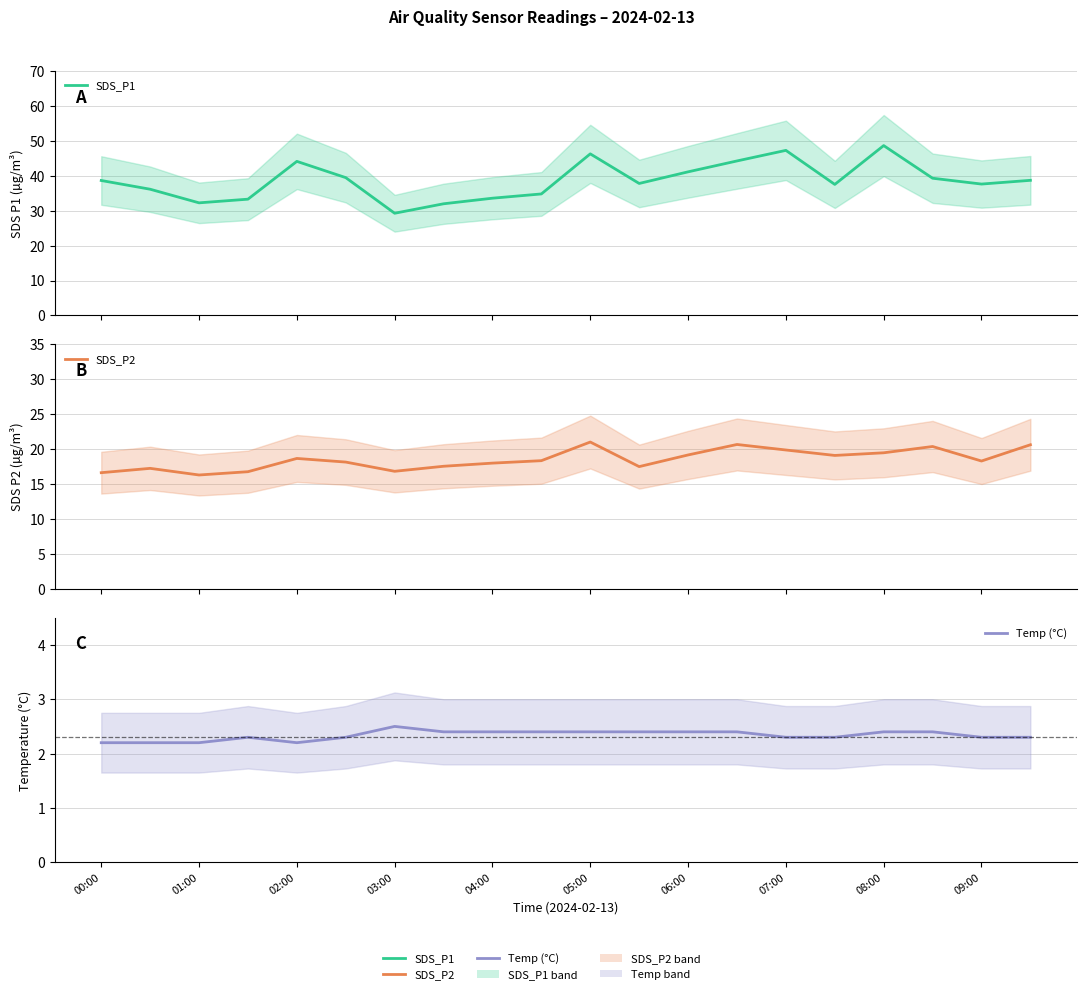

Reading left to right, what are all the values shown in this chart?

SDS_P1: 38.6	36.1	32.2	33.3	44.1	39.5	29.3	32.0	33.6	34.8	46.3	37.8	41.1	44.2	47.3	37.5	48.6	39.3	37.6	38.7
SDS_P2: 16.6	17.2	16.3	16.8	18.7	18.1	16.8	17.6	18.0	18.4	21.0	17.5	19.2	20.7	19.9	19.1	19.5	20.4	18.3	20.6
Temp (°C): 2.2	2.2	2.2	2.3	2.2	2.3	2.5	2.4	2.4	2.4	2.4	2.4	2.4	2.4	2.3	2.3	2.4	2.4	2.3	2.3